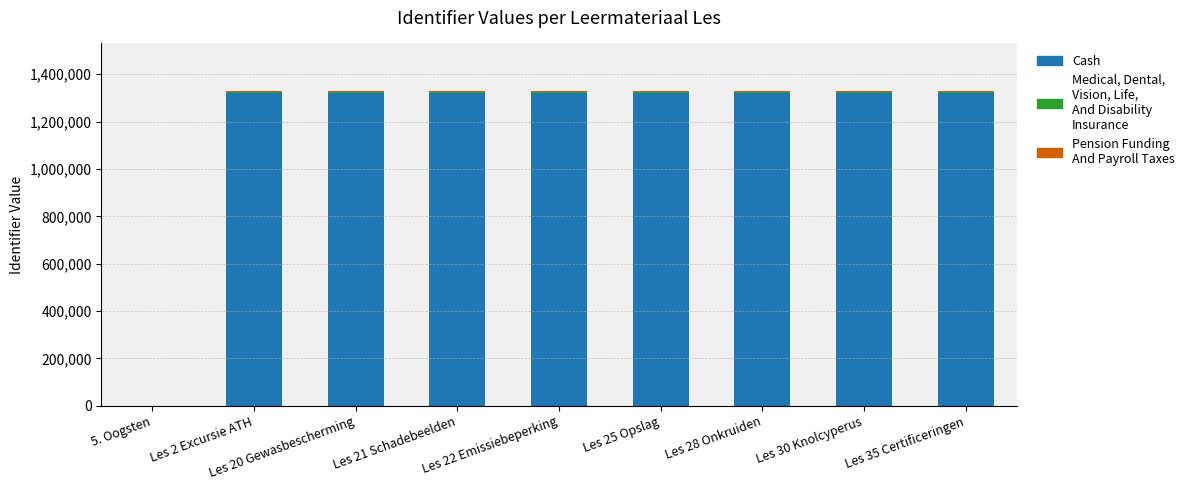

Are the bars grouped side by side (vs. stacked)?

No